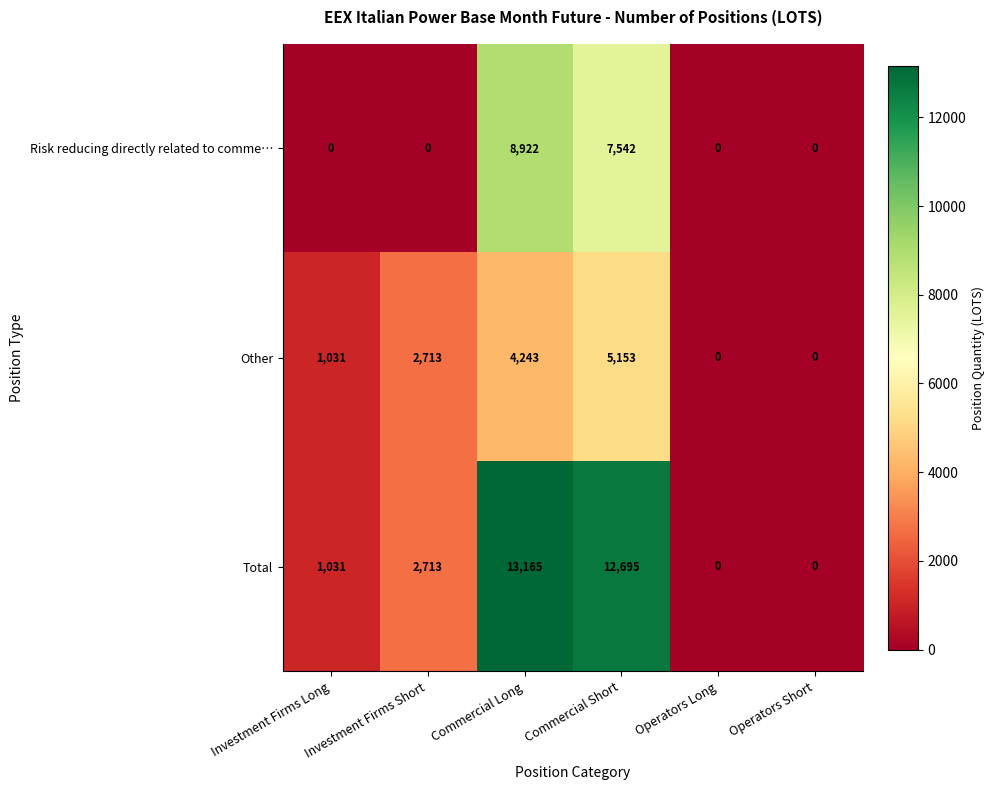

At which category does the chart reach its peak across all series?

Commercial Long